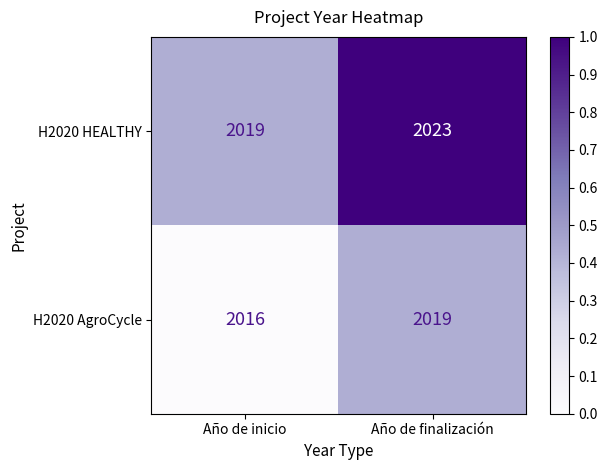

What is the greatest value displayed?

2023